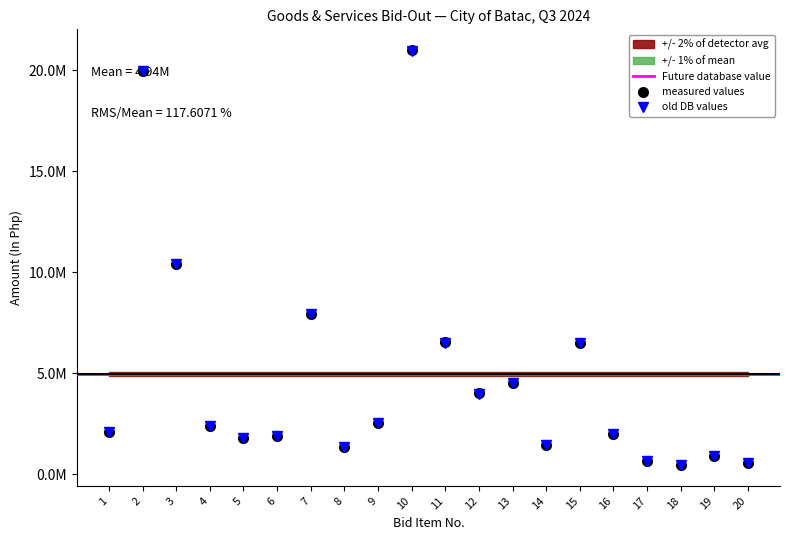

The Approved Budget for Contract (In Php) series shows 3441601.8 at 7. True or false?

False